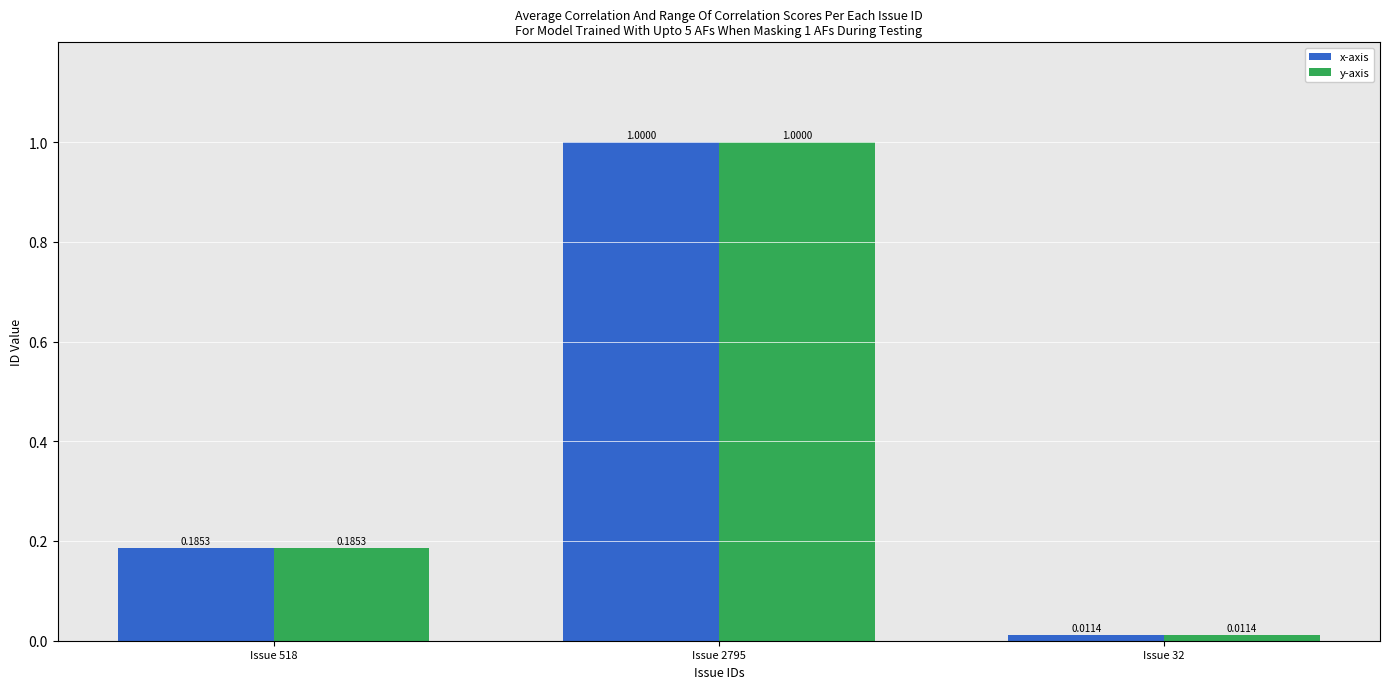

How many groups of bars are there?

3